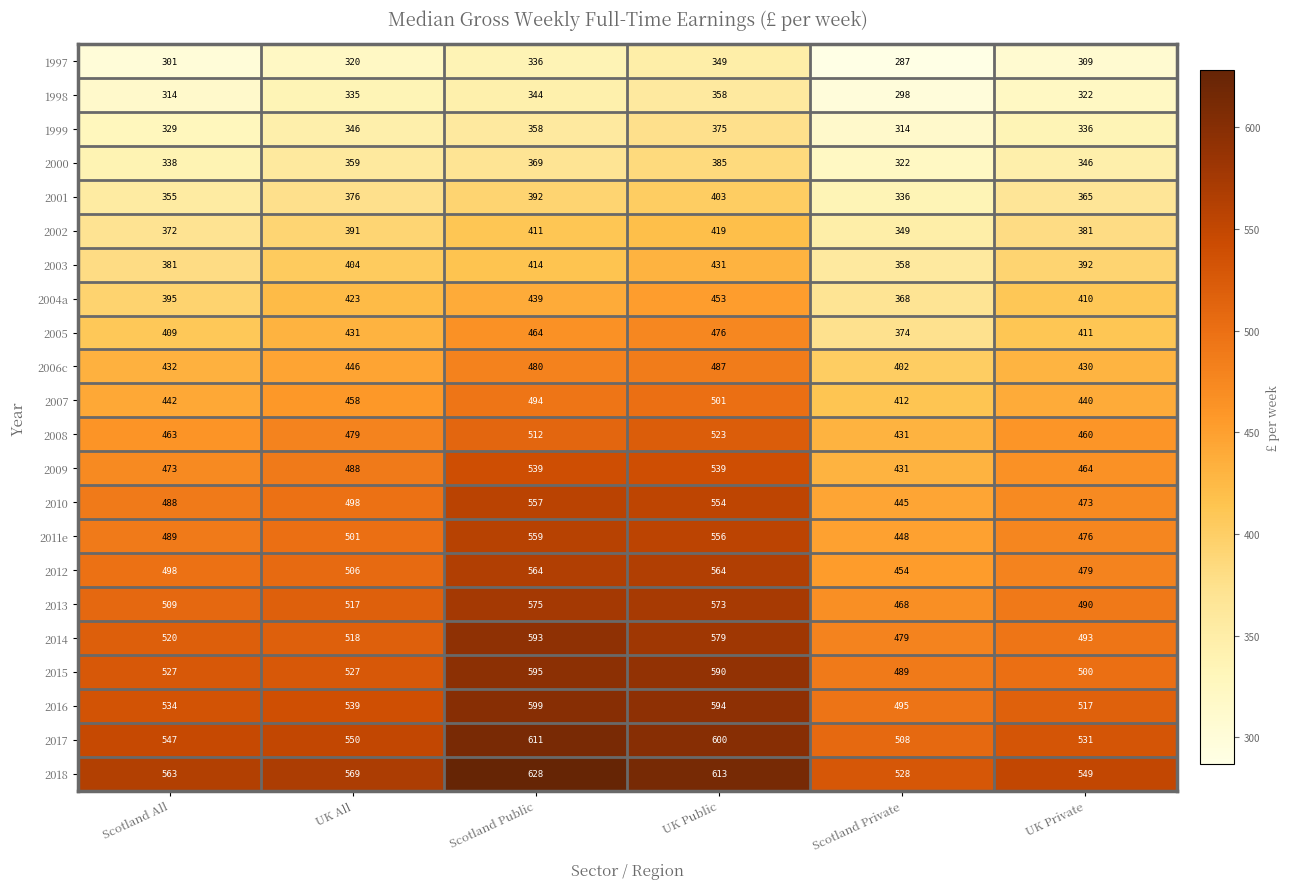

Which label corresponds to the smallest value in the chart?

Scotland Private